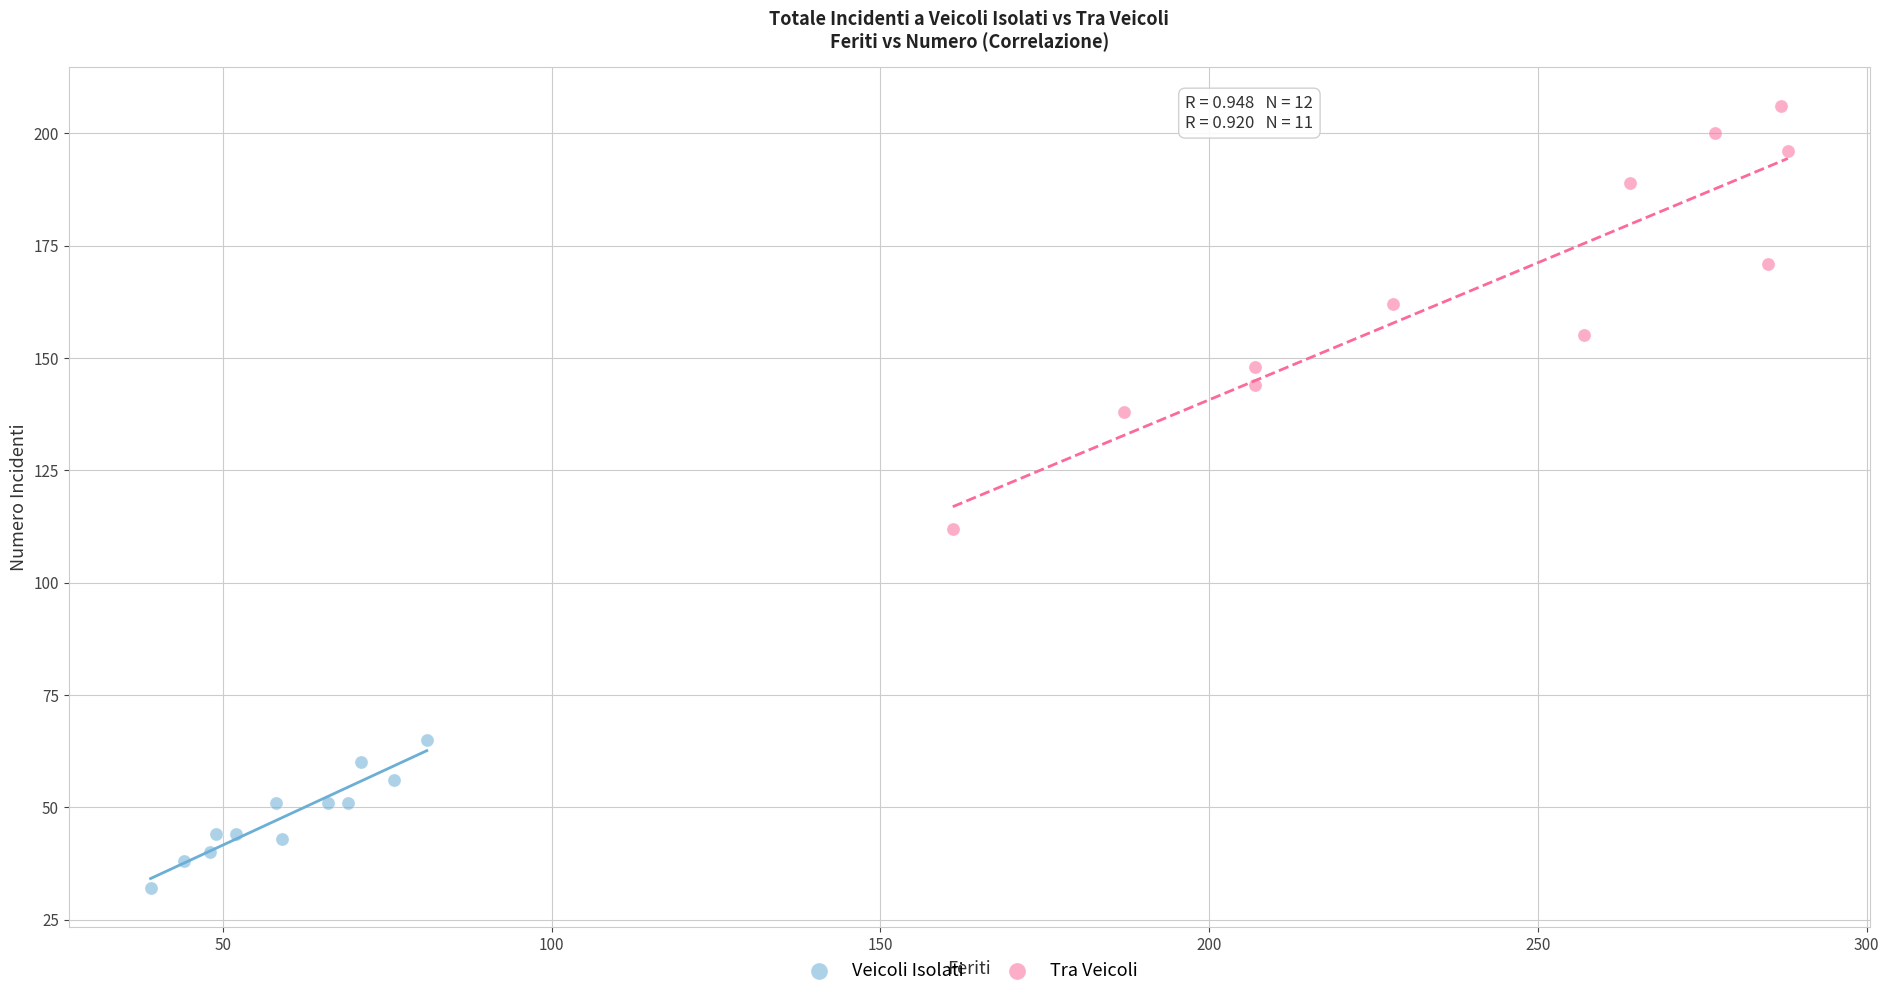

Which series contains the lowest Y value?

Veicoli Isolati